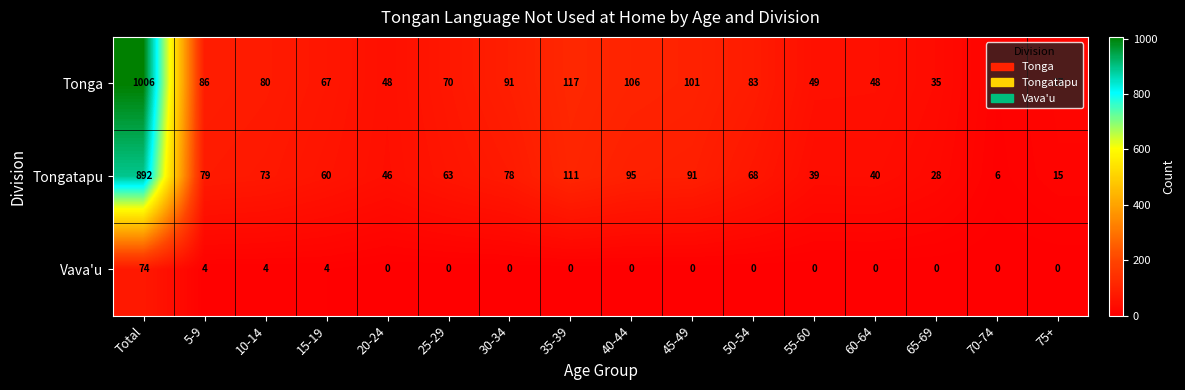

Count the number of categories in the chart.

16